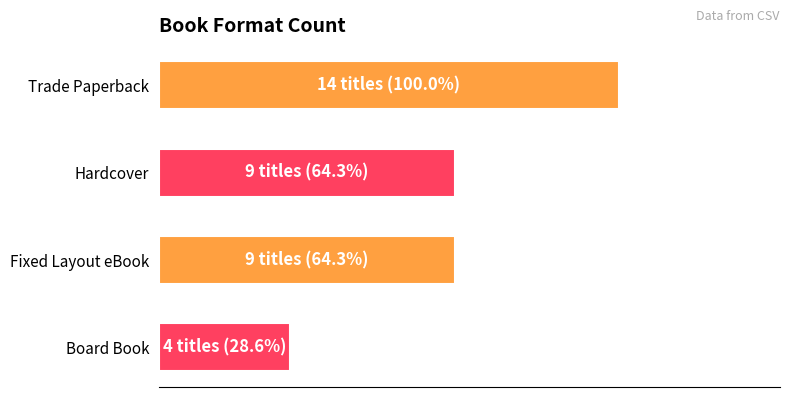

Are the bars horizontal?

Yes